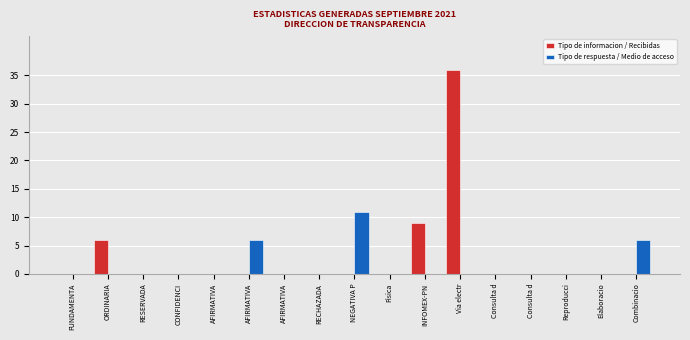

Does the chart contain stacked bars?

No